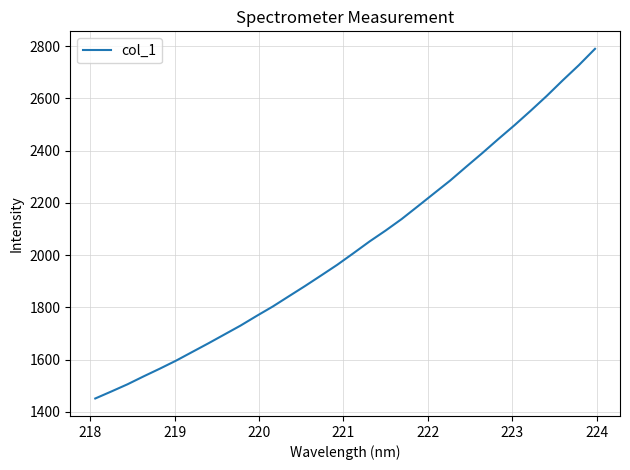

What is the maximum value shown in the chart?

2789.8